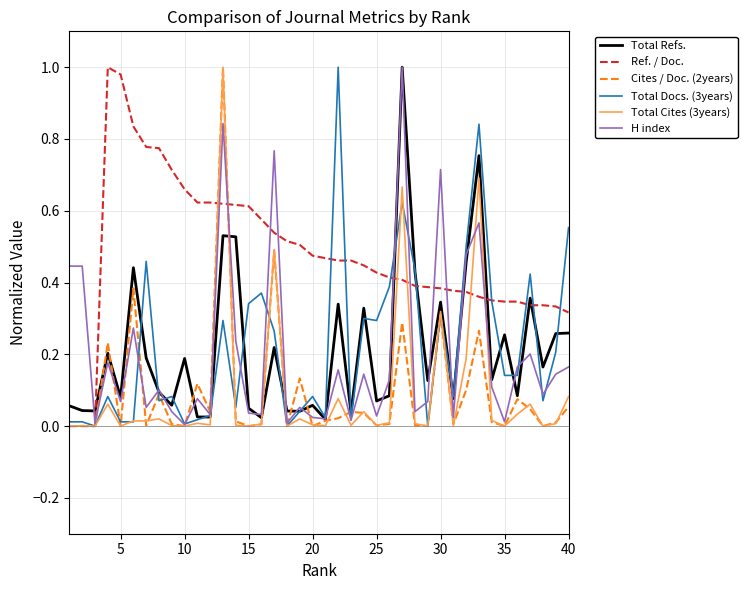

Which series has the largest total across all categories?

Ref. / Doc.